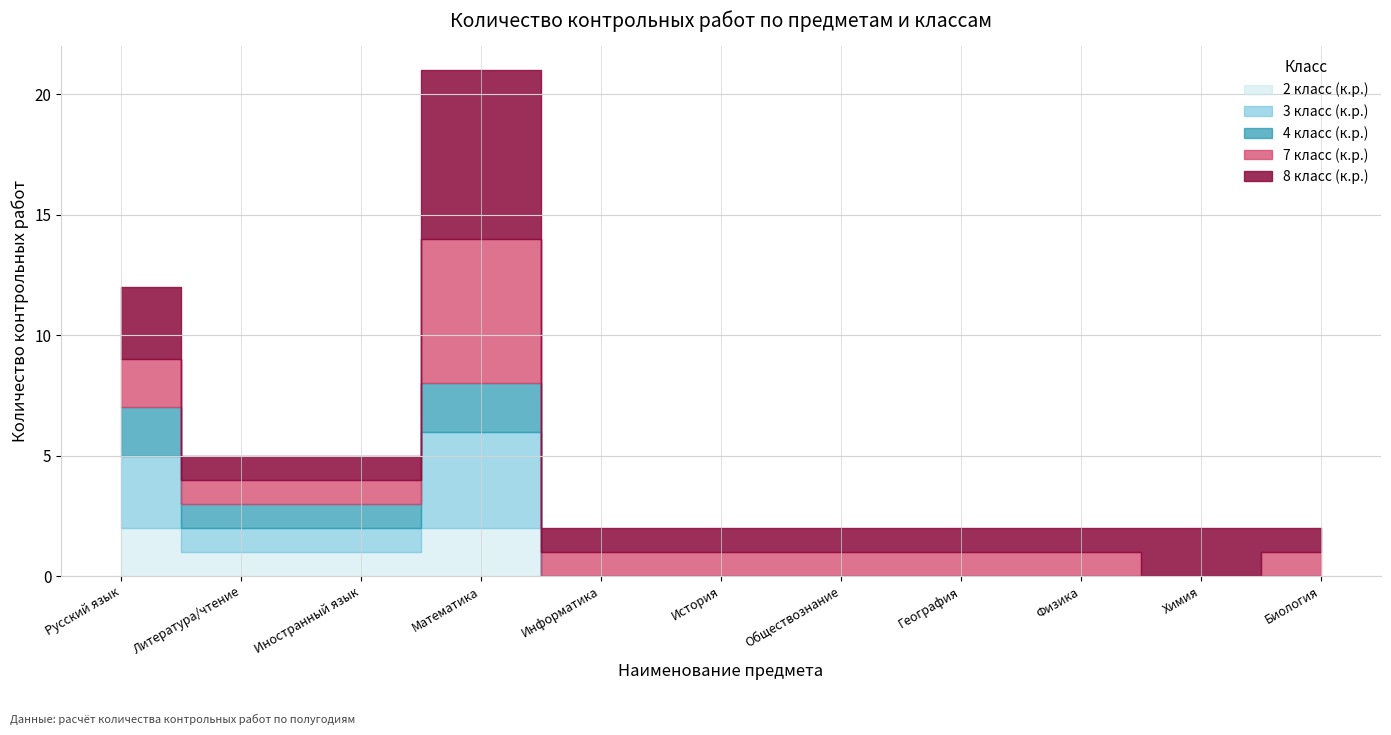

The 3 класс (к.р.) series shows 1 at Литература/чтение. True or false?

False